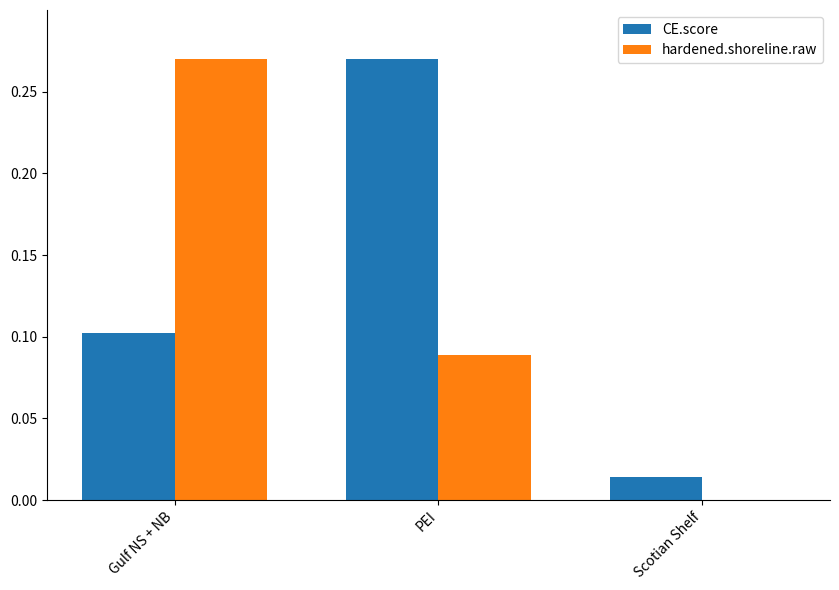

At which category is the sum across all series the highest?

Gulf NS + NB